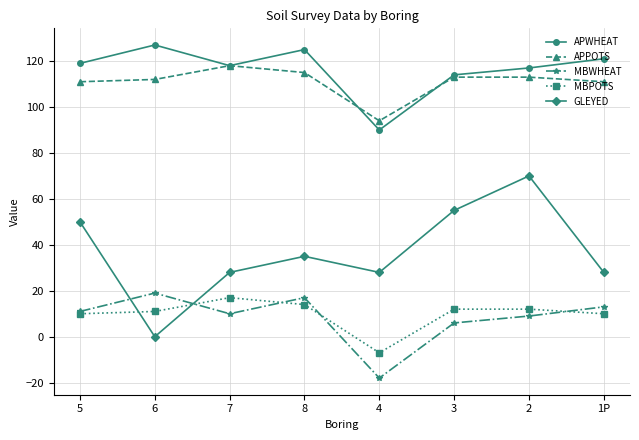

What is the label of the 5th point from the left?

4